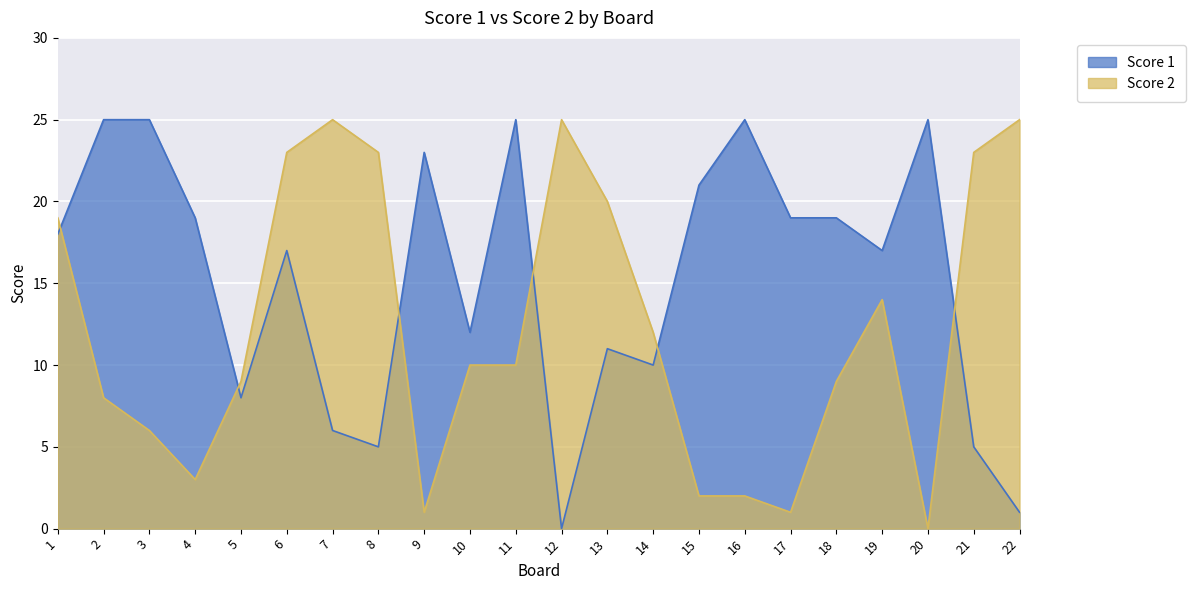

In Score 1, how many points are lower than both neighbors (excluding endpoints)?

6